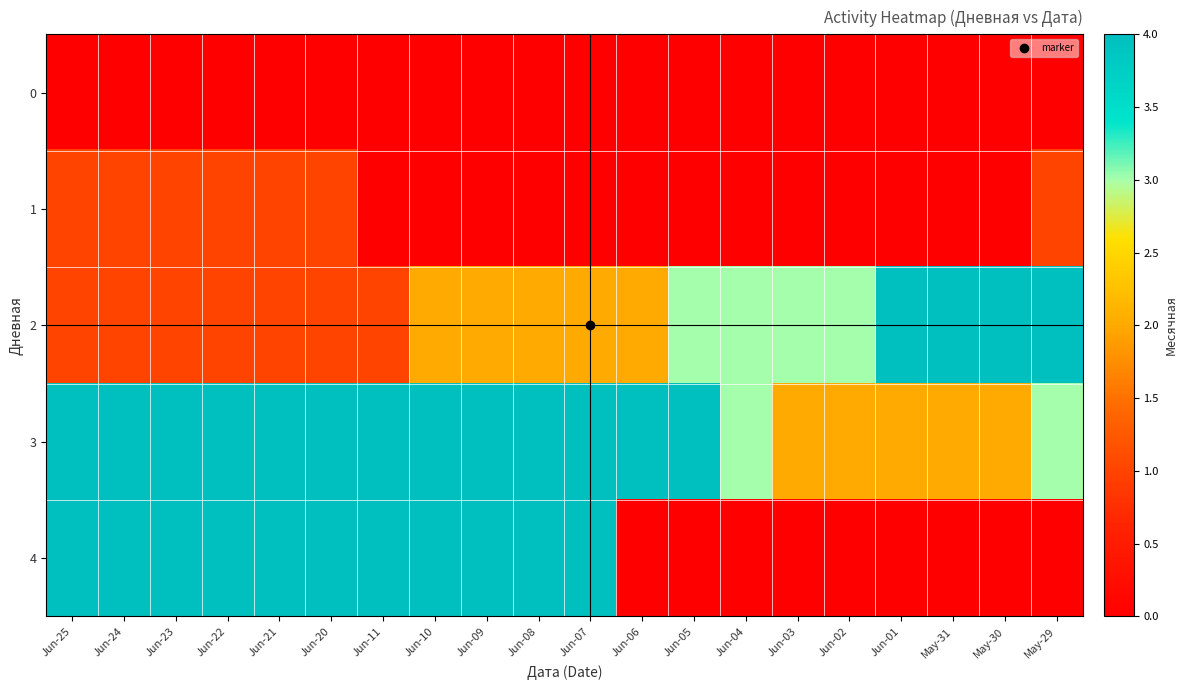

Between Jun-21 and Jun-03, which series saw the biggest shift?

4